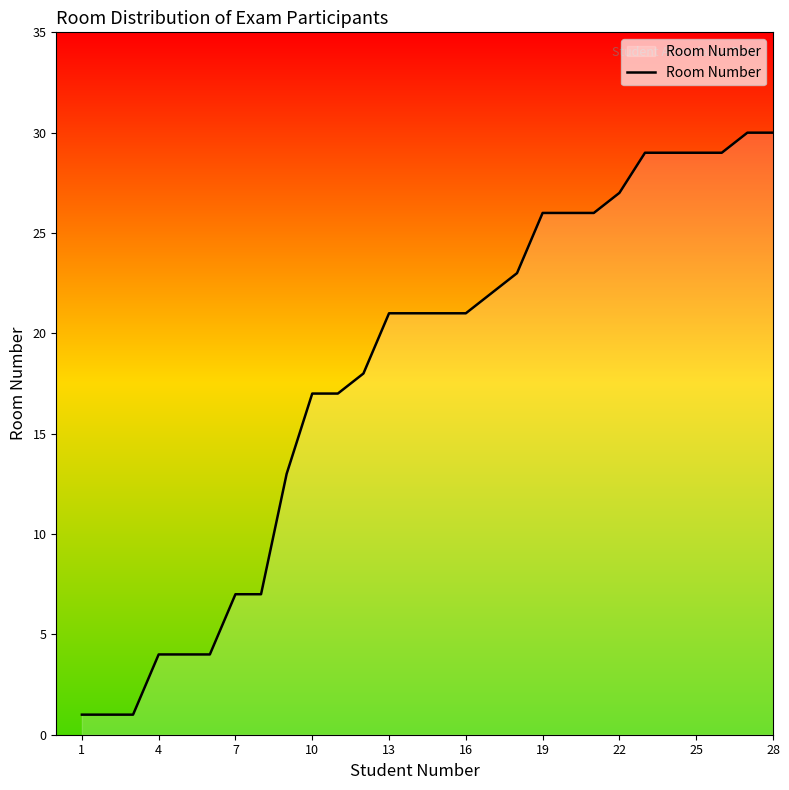

What is the difference between the second highest and second lowest values?

29